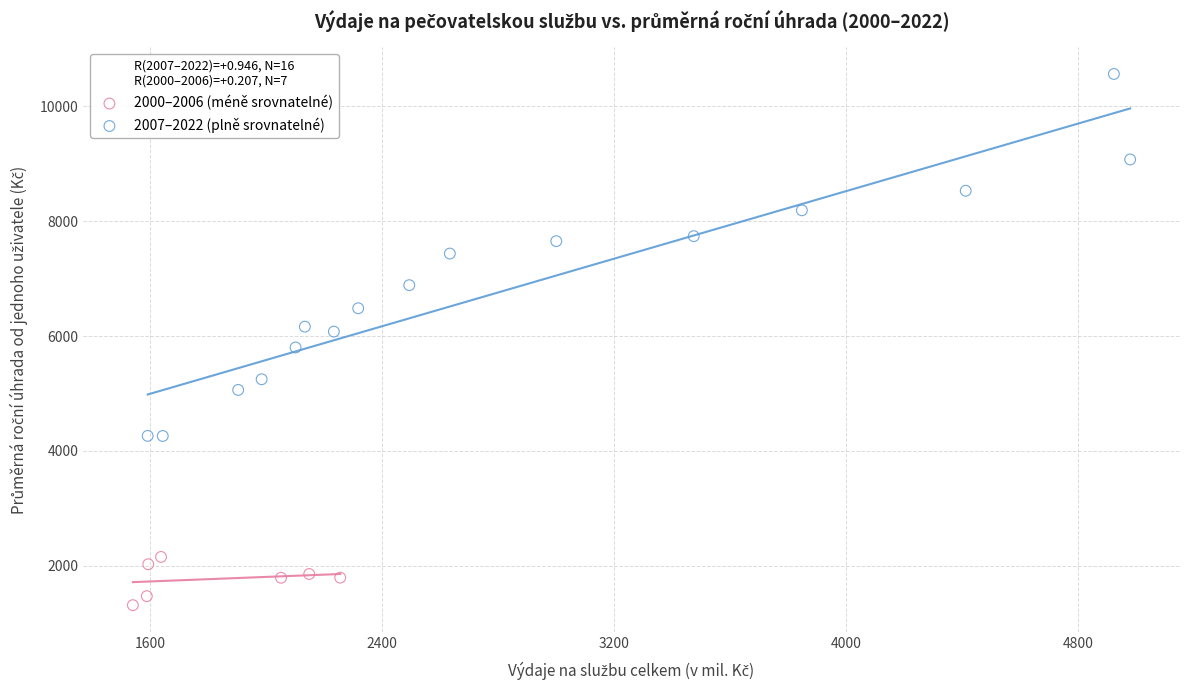

Which series has the widest spread of Y values?

2007–2022 (plně srovnatelné)